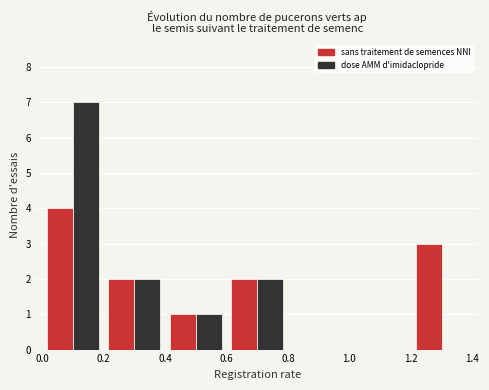

Reading left to right, list every range on the x-axis with the height of the bar of each series over it. The values are not printed on the chart, so give them approximately, as read against the axis.

0.0 to 0.2: sans traitement de semences NNI=4	dose AMM d'imidaclopride=7
0.2 to 0.4: sans traitement de semences NNI=2	dose AMM d'imidaclopride=2
0.4 to 0.6: sans traitement de semences NNI=1	dose AMM d'imidaclopride=1
0.6 to 0.8: sans traitement de semences NNI=2	dose AMM d'imidaclopride=2
0.8 to 1.0: sans traitement de semences NNI=0	dose AMM d'imidaclopride=0
1.0 to 1.2: sans traitement de semences NNI=0	dose AMM d'imidaclopride=0
1.2 to 1.4: sans traitement de semences NNI=3	dose AMM d'imidaclopride=0